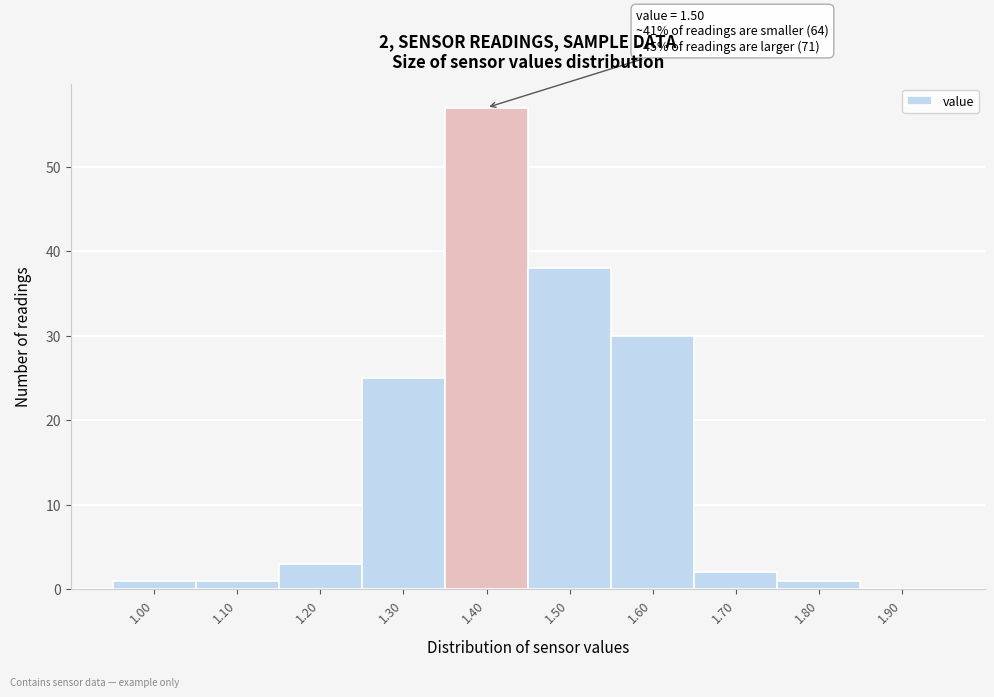

Reading left to right, extract all data points from this chart.

1.00=1	1.10=1	1.20=3	1.30=25	1.40=57	1.50=38	1.60=30	1.70=2	1.80=1	1.90=0